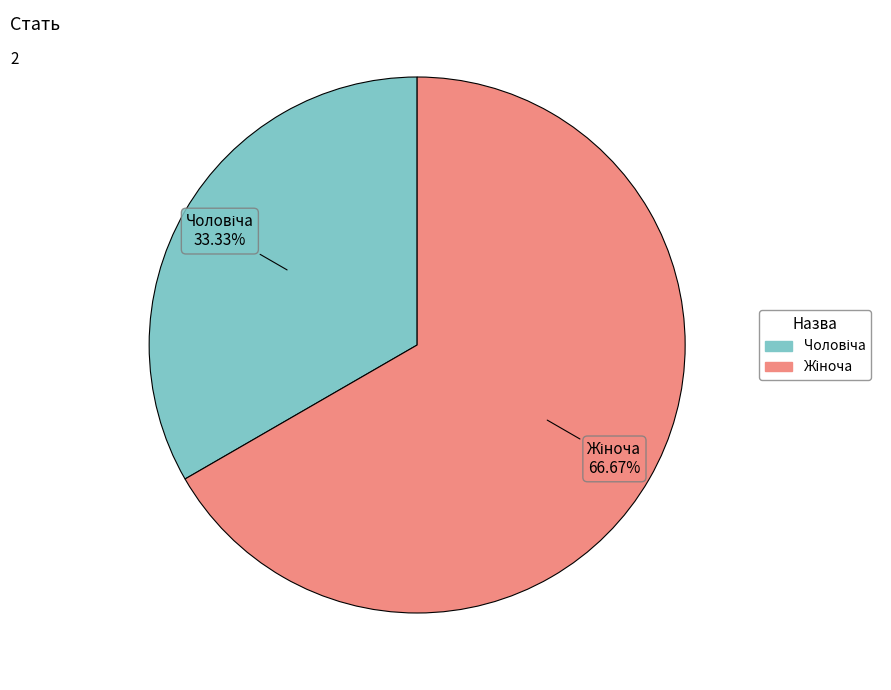

Does any single category account for the majority?

Yes